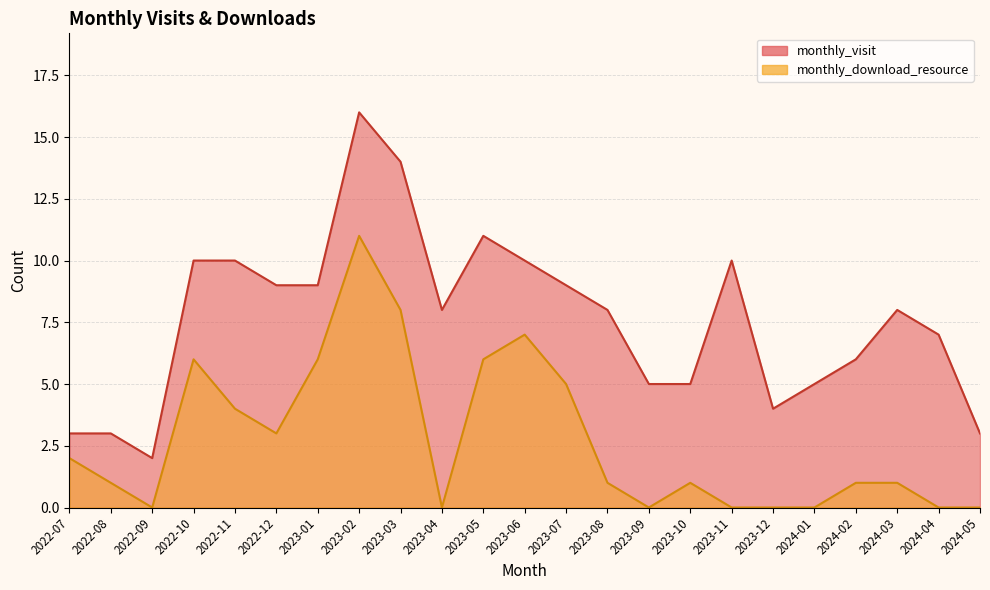

What is the average value of the monthly_visit series?

8